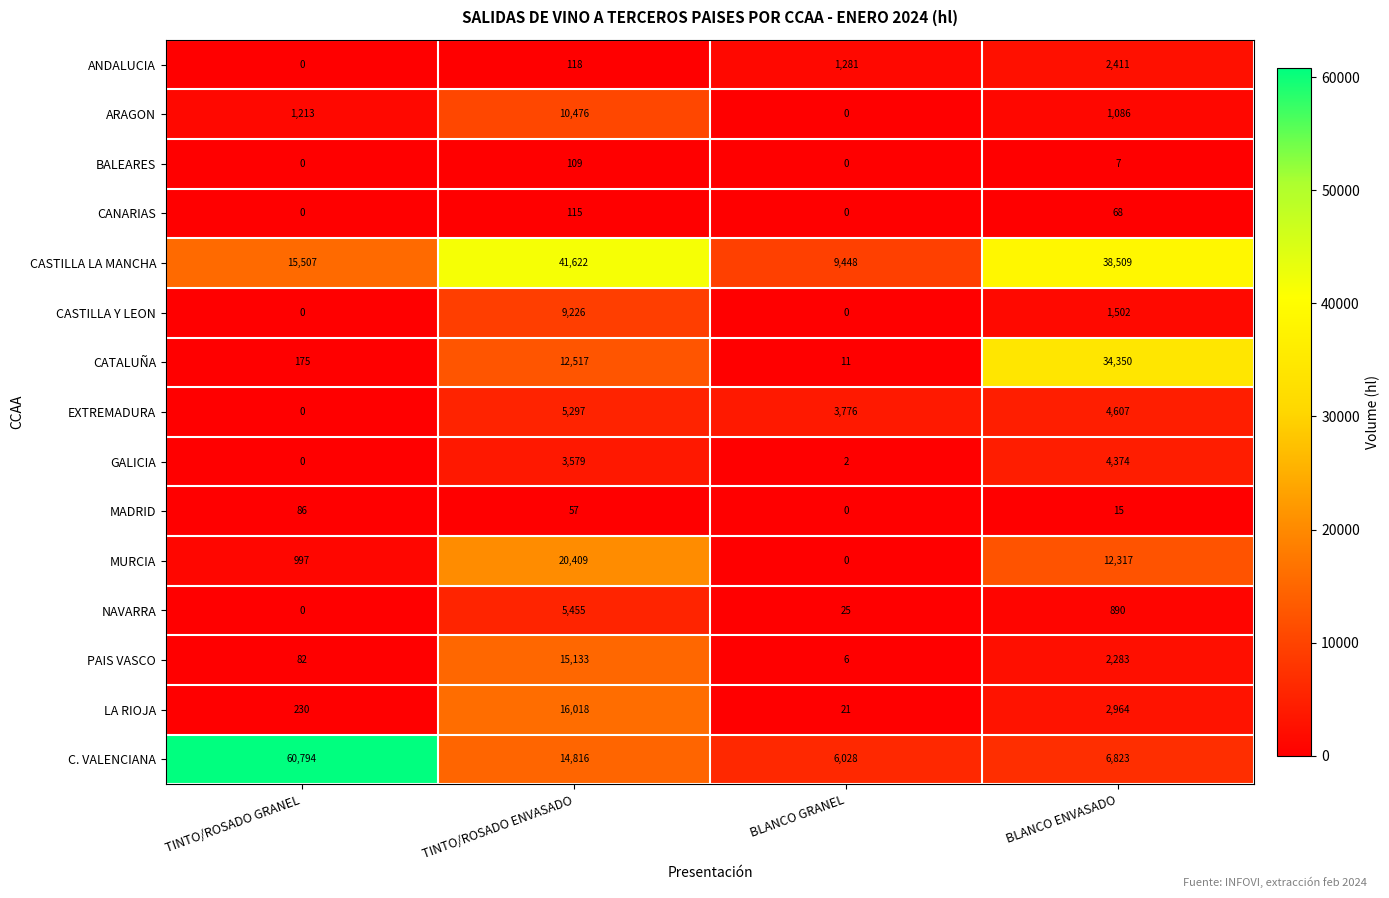

List the series in order of their peak value, highest first.

C. VALENCIANA, CASTILLA LA MANCHA, CATALUÑA, MURCIA, LA RIOJA, PAIS VASCO, ARAGON, CASTILLA Y LEON, NAVARRA, EXTREMADURA, GALICIA, ANDALUCIA, CANARIAS, BALEARES, MADRID